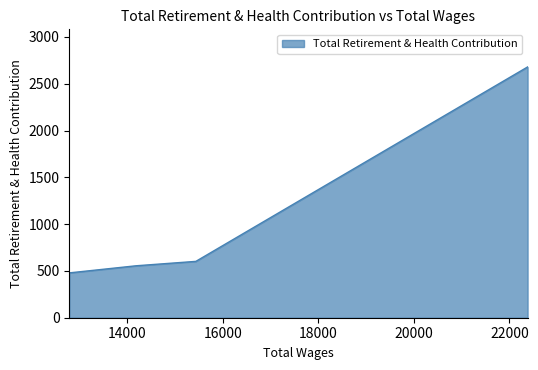

What is the smallest value displayed?

479